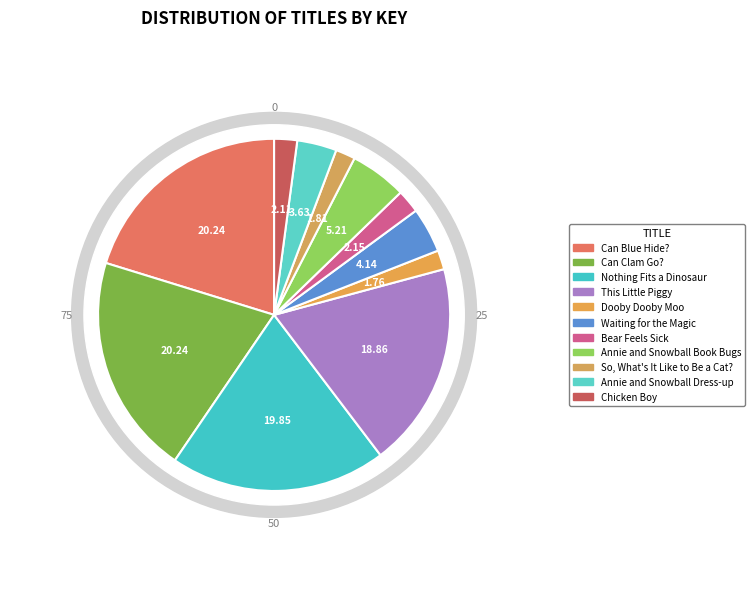

Which slice is the smallest?

Dooby Dooby Moo